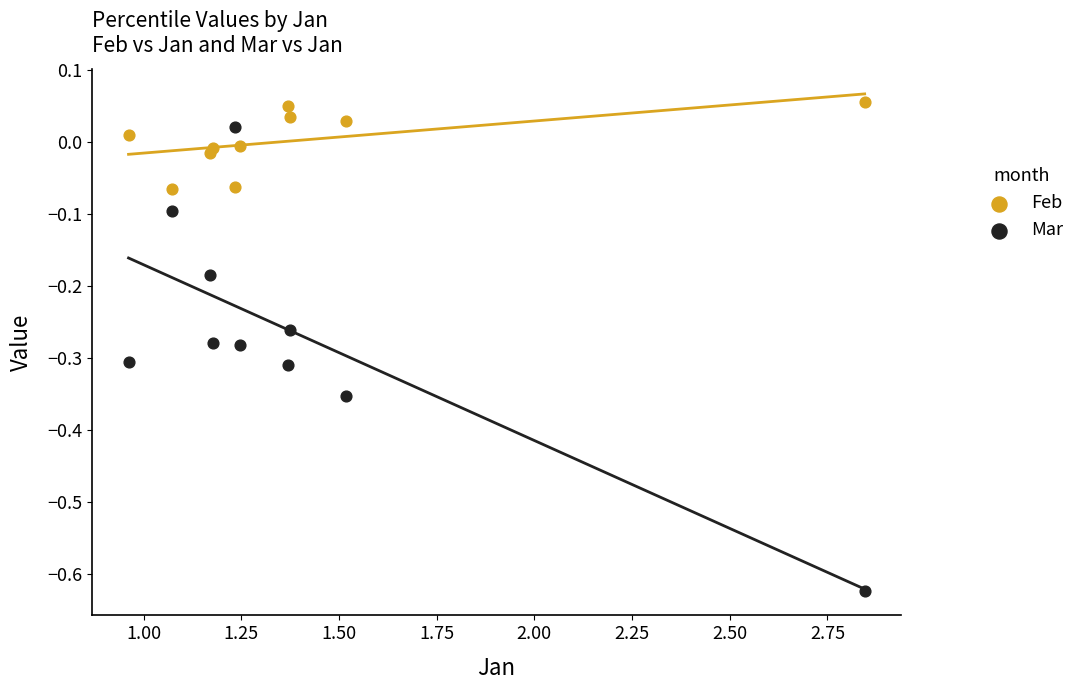

What are all the series names shown in the legend?

Feb, Mar